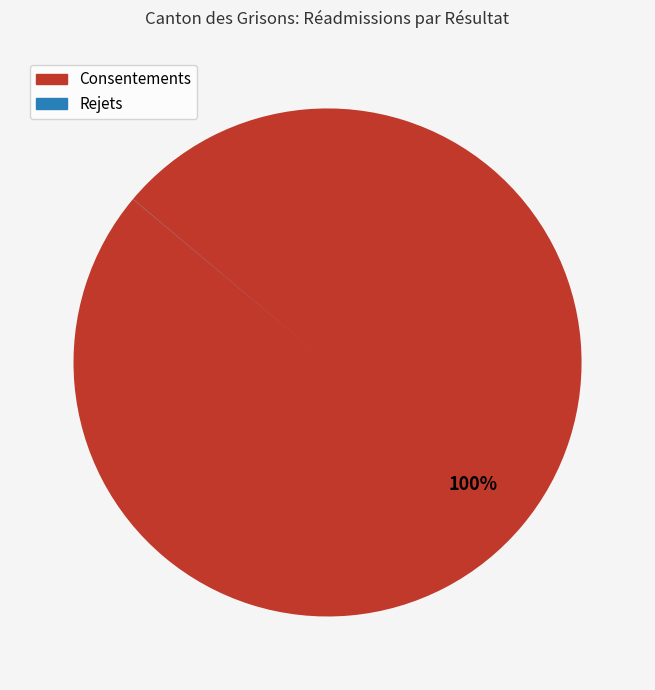

To the nearest percent, what is the average slice percentage?

50%